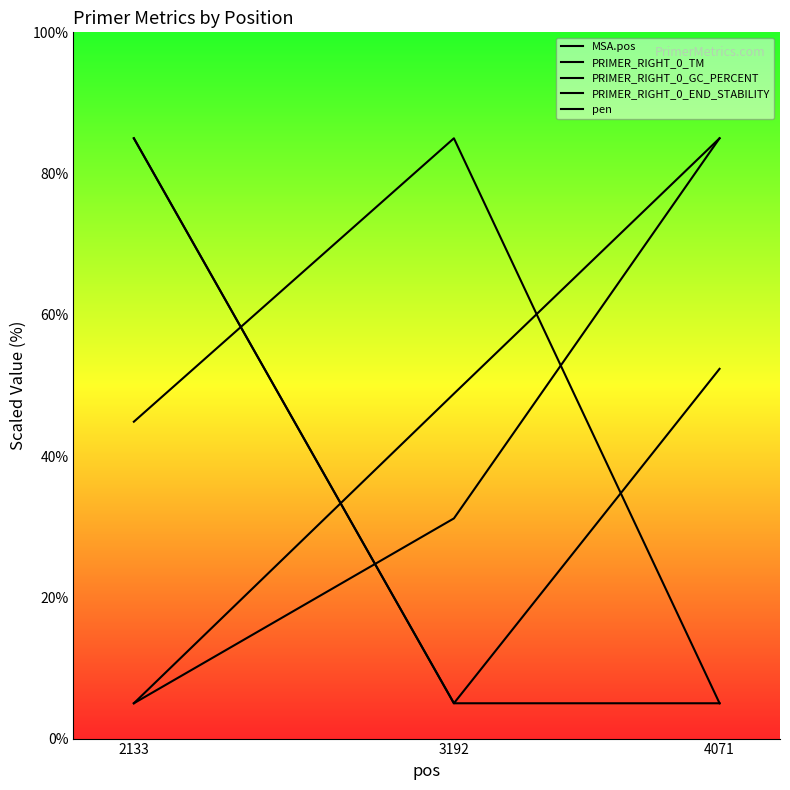

The value of PRIMER_RIGHT_0_GC_PERCENT at 3192 is 7.6. True or false?

False